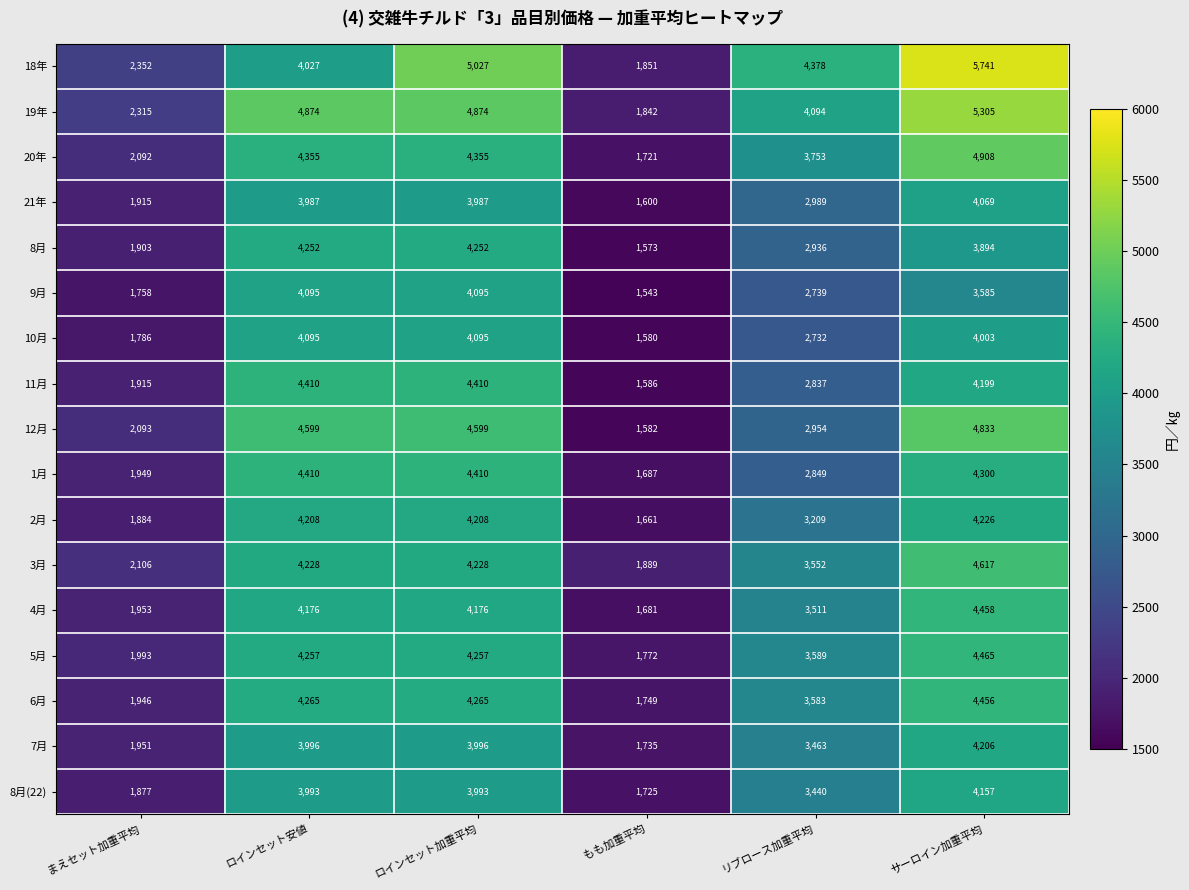

What is the difference between the highest and lowest values at リブロース加重平均?

1646